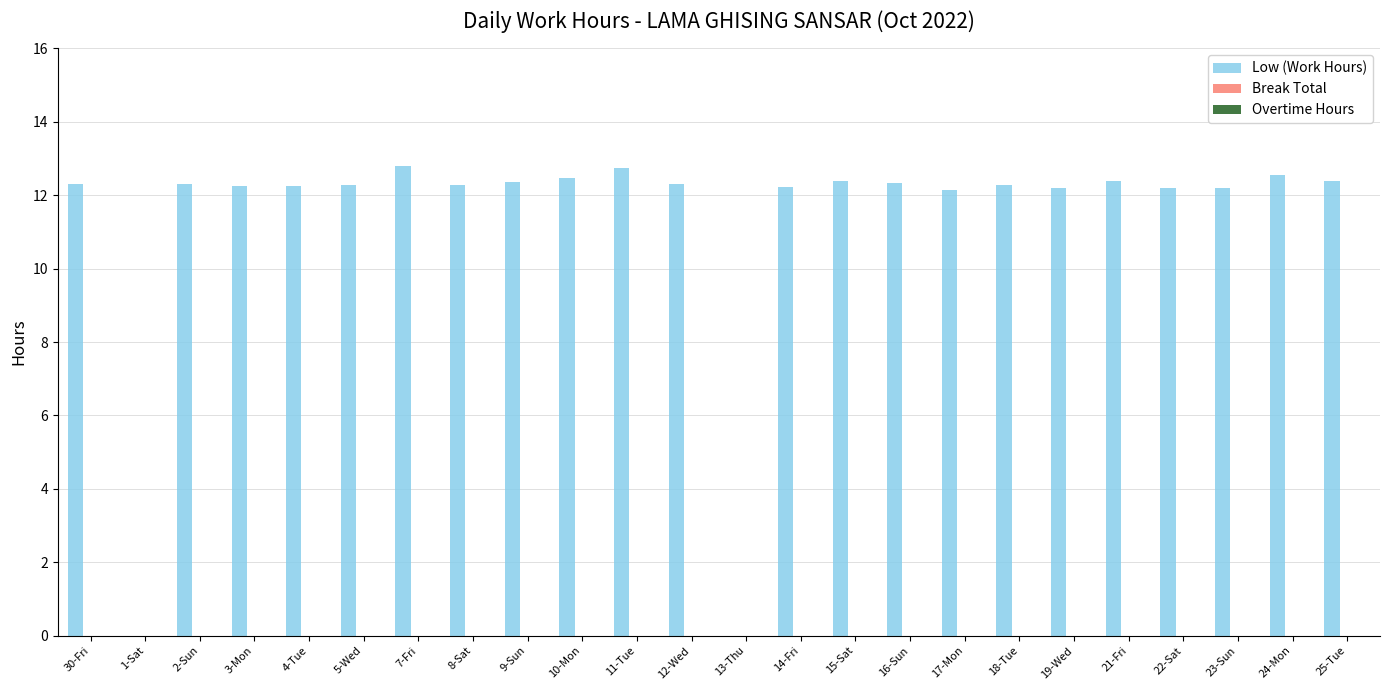

Are the bars horizontal?

No